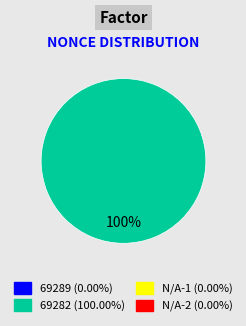

Count the number of slices in the pie.

1